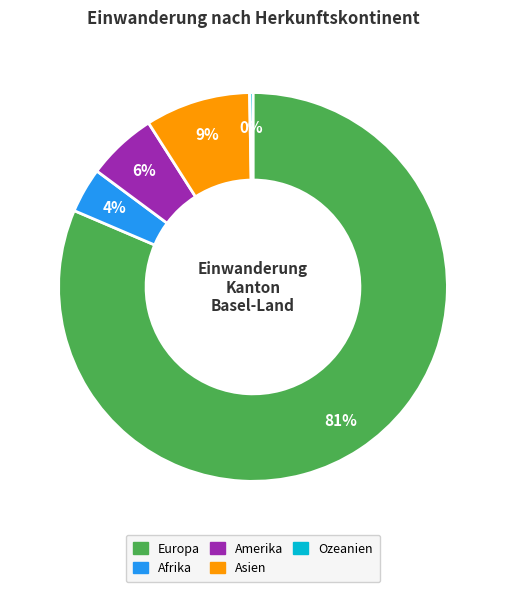

Does any single category account for the majority?

Yes